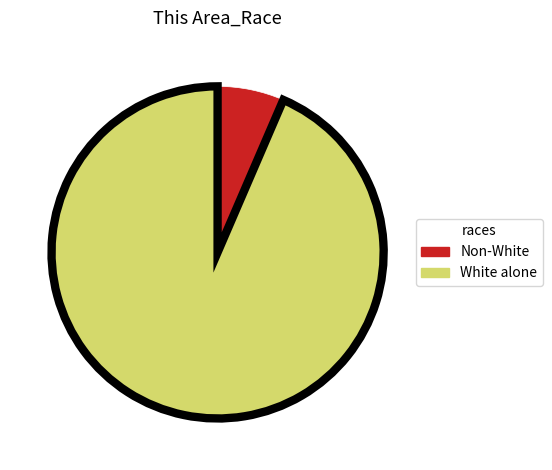

Does any single category account for the majority?

Yes